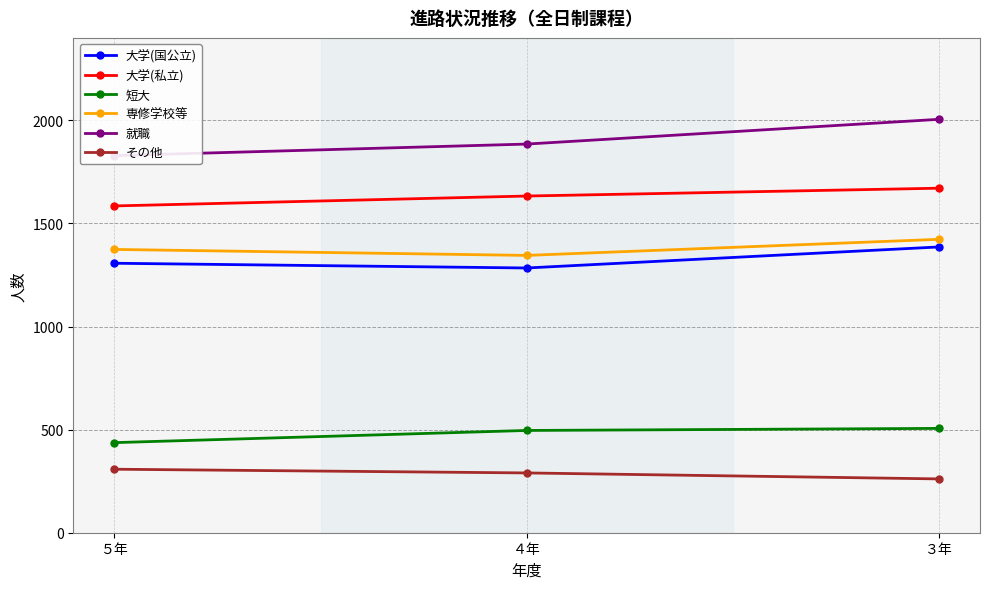

What value does the その他 series have at ３年, to the nearest 5?

260